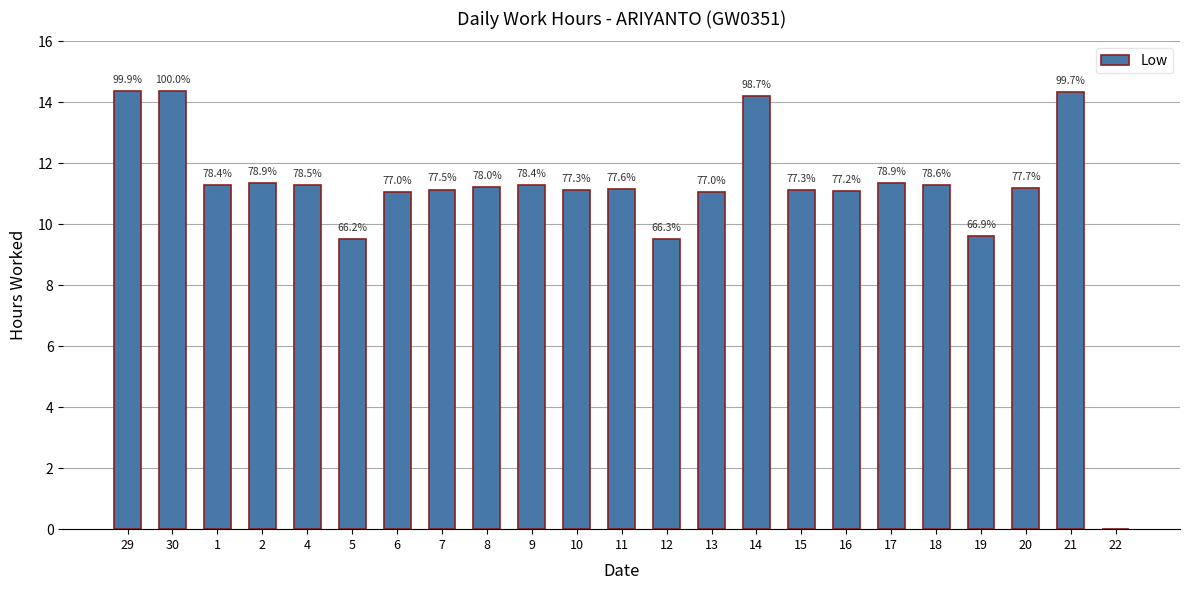

Read the value at 1.

11.3